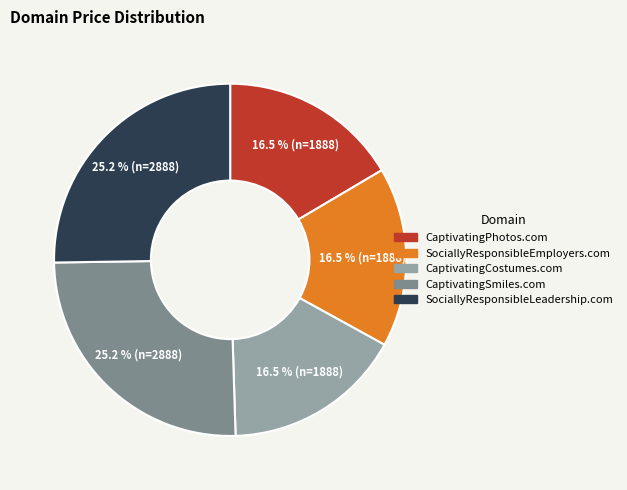

The SociallyResponsibleLeadership.com slice represents 25% of the pie. True or false?

True